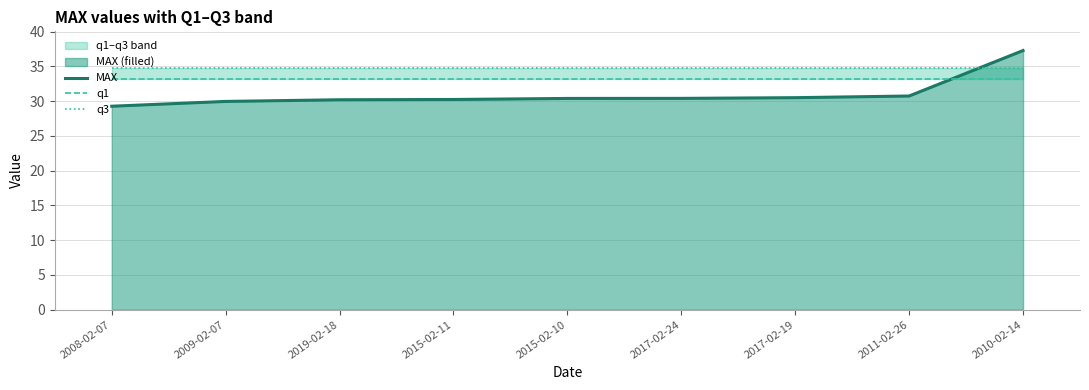

Rank the series by their average value, from lowest to highest.

MAX, q1, q3